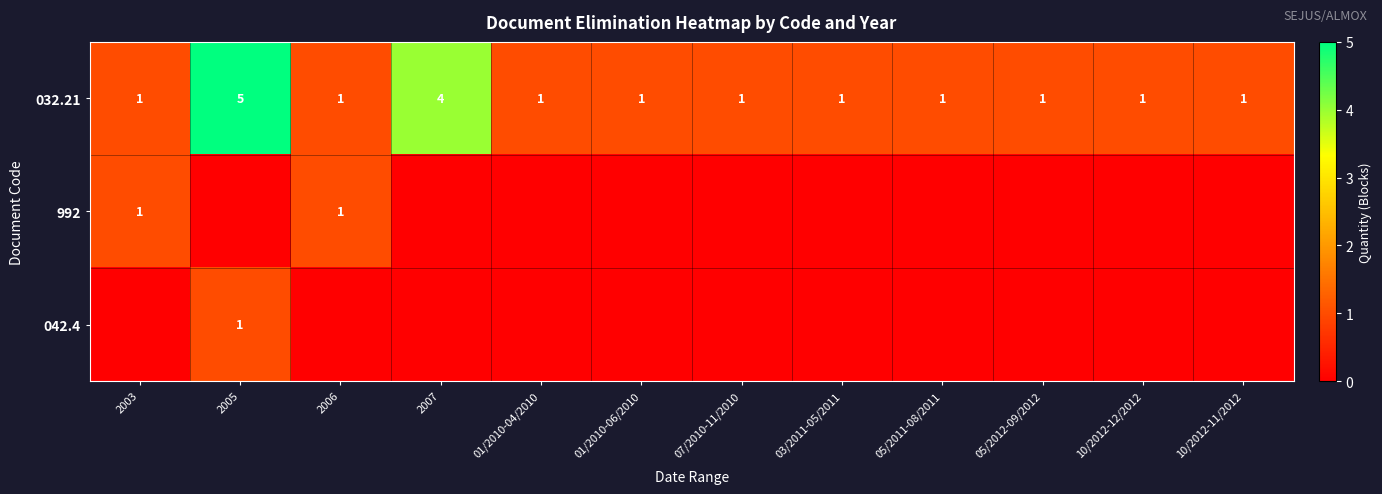

What is the difference between the second highest and minimum values in the 032.21 series?

3